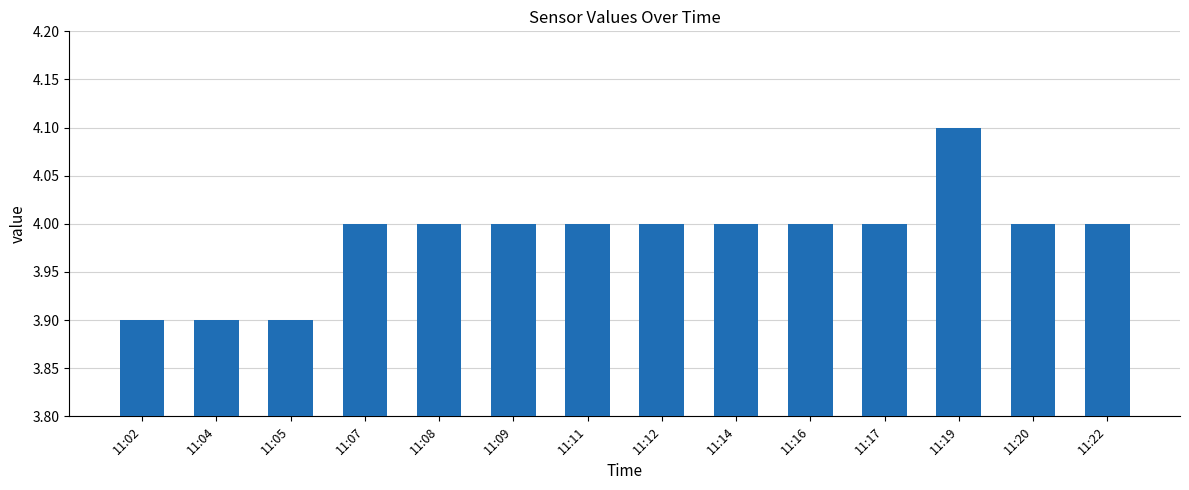

Reading left to right, what are all the values shown in this chart?

3.9	3.9	3.9	4.0	4.0	4.0	4.0	4.0	4.0	4.0	4.0	4.1	4.0	4.0